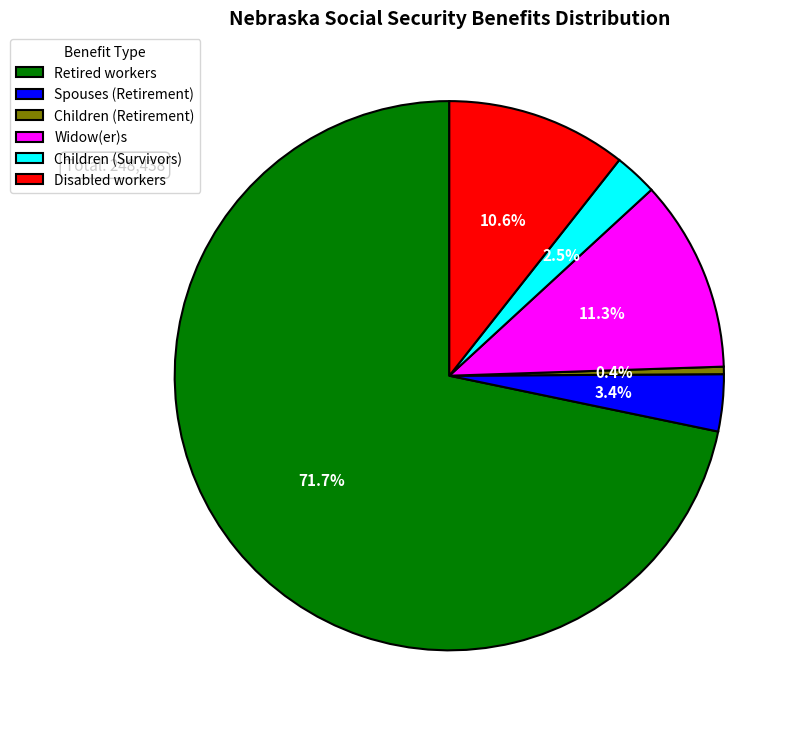

How many slices are in this pie chart?

6